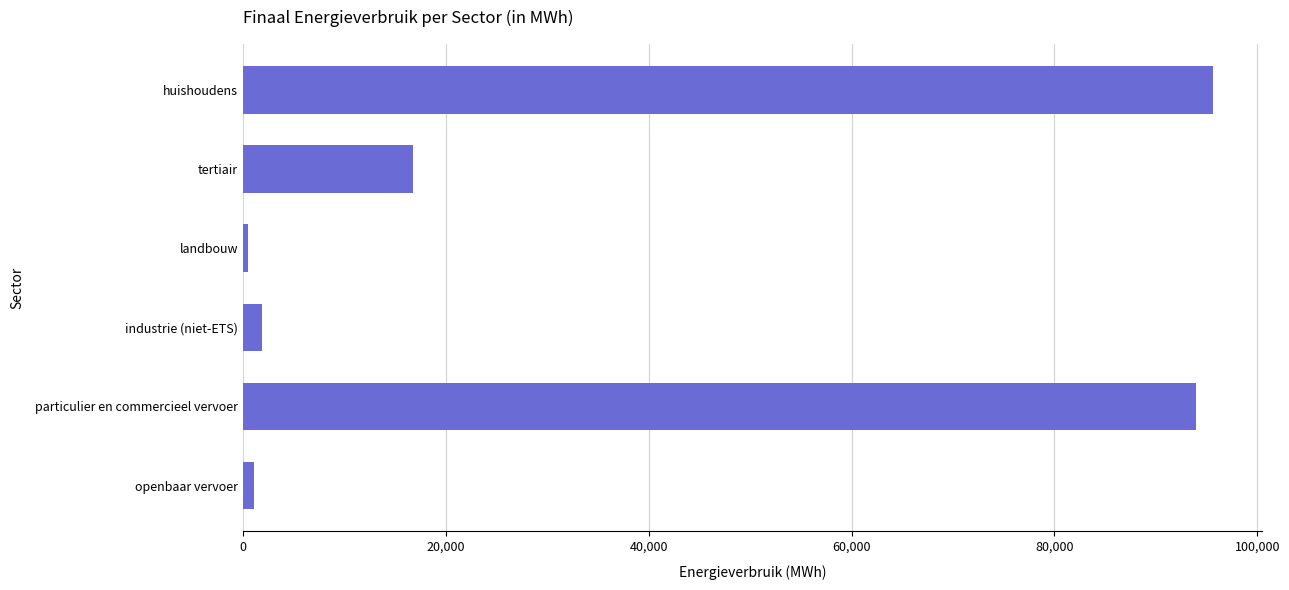

Where is the data nearest to the value 48071?

tertiair